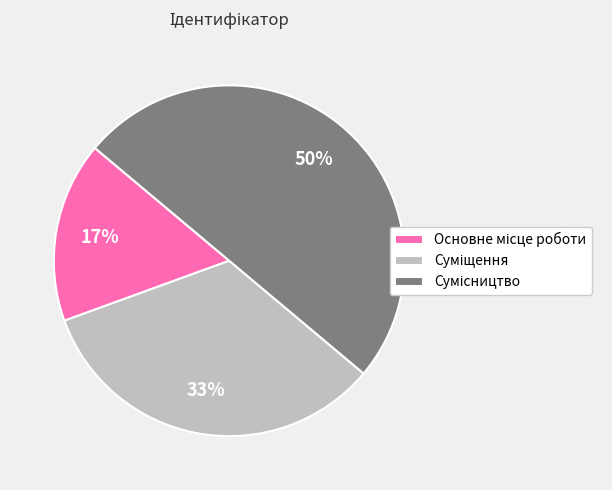

To the nearest percent, what is the average slice percentage?

33%